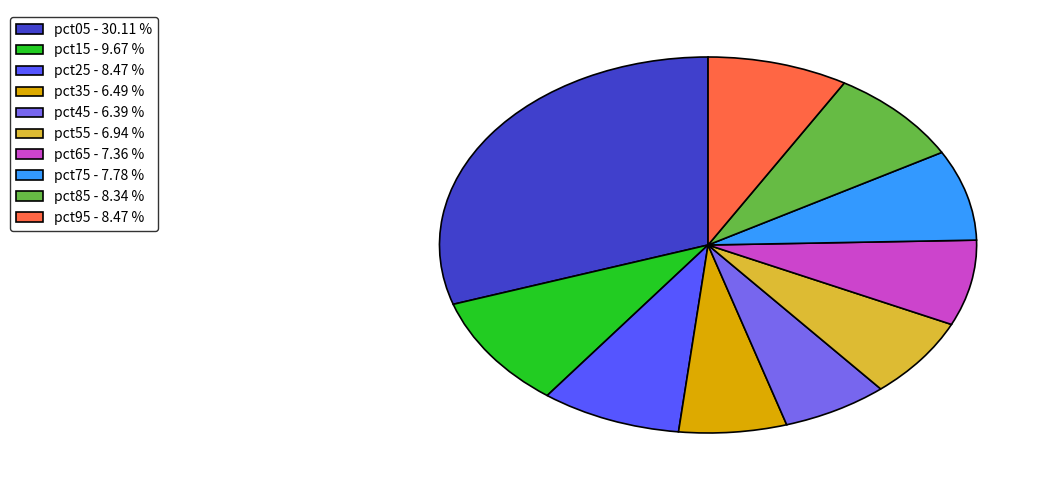

Is the sum of pct65 - 7.36 % and pct85 - 8.34 % greater than half?

No